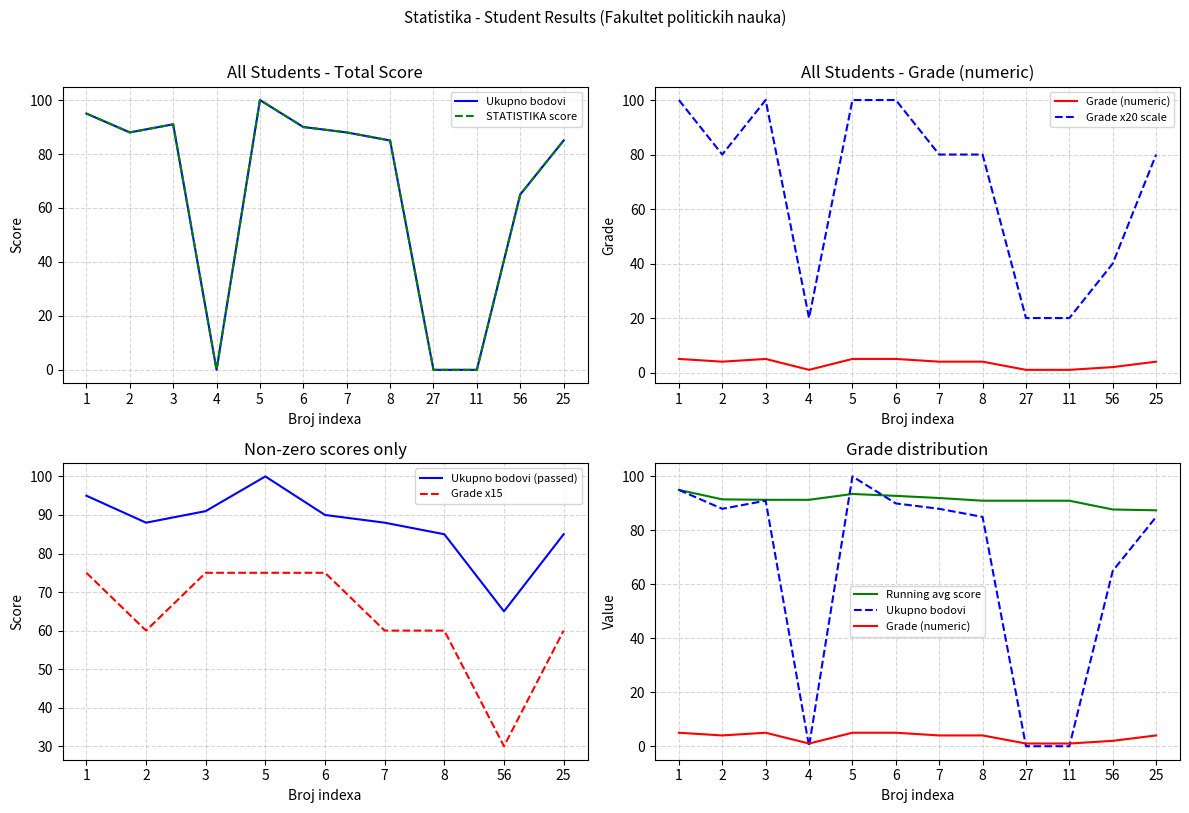

What is the difference between the STATISTIKA score values at 5 and 7?

12